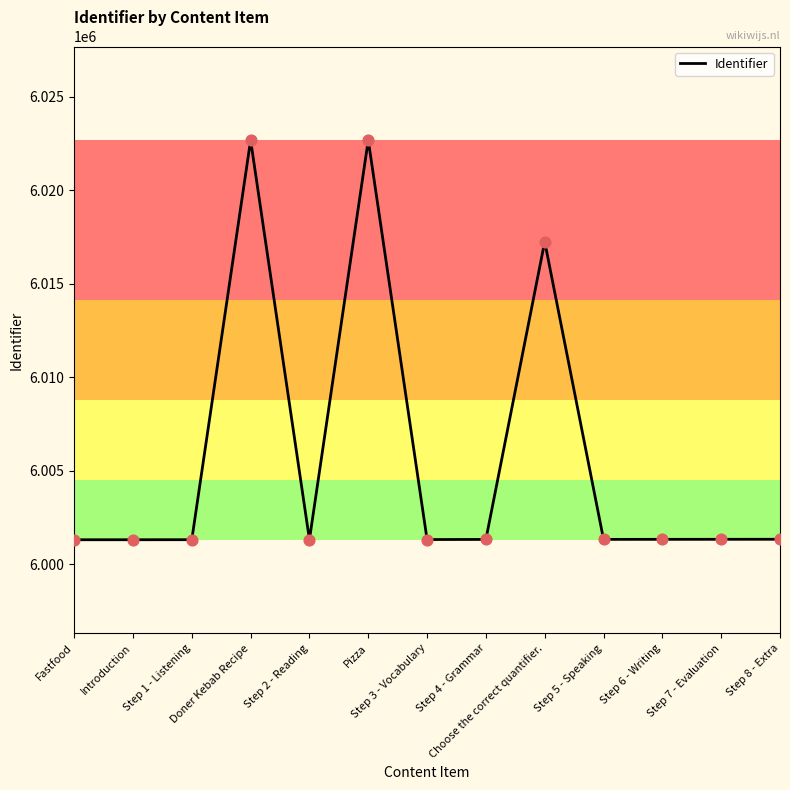

What is the change in value from Fastfood to Choose the correct quantifier.?

+15929